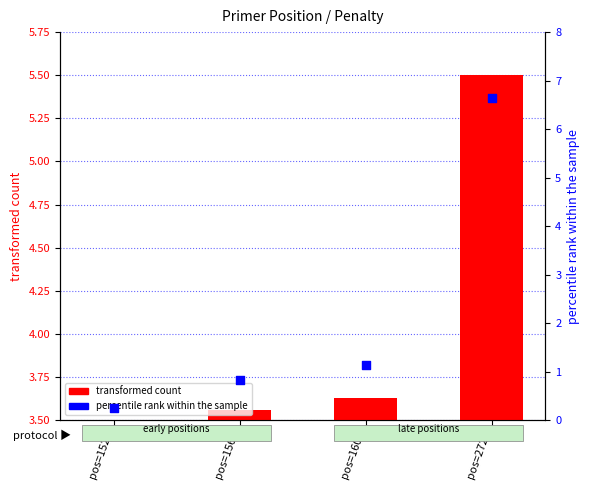

At how many categories does at least one series exceed 5?

1